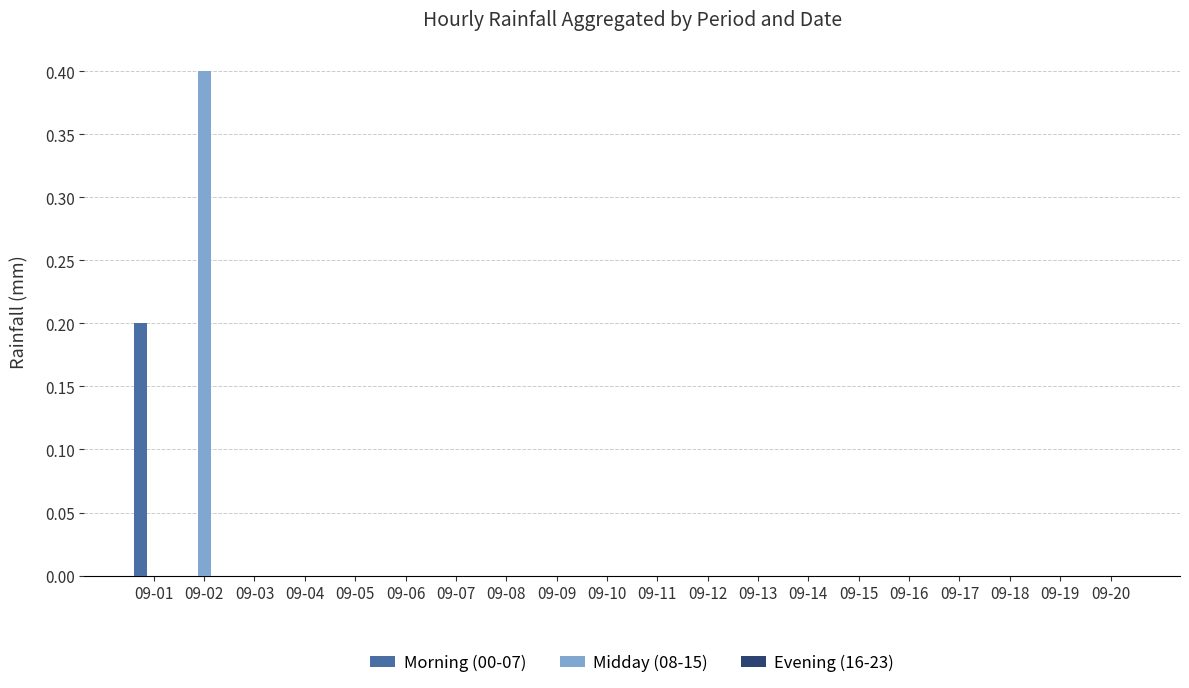

At which category does the chart reach its peak across all series?

09-02